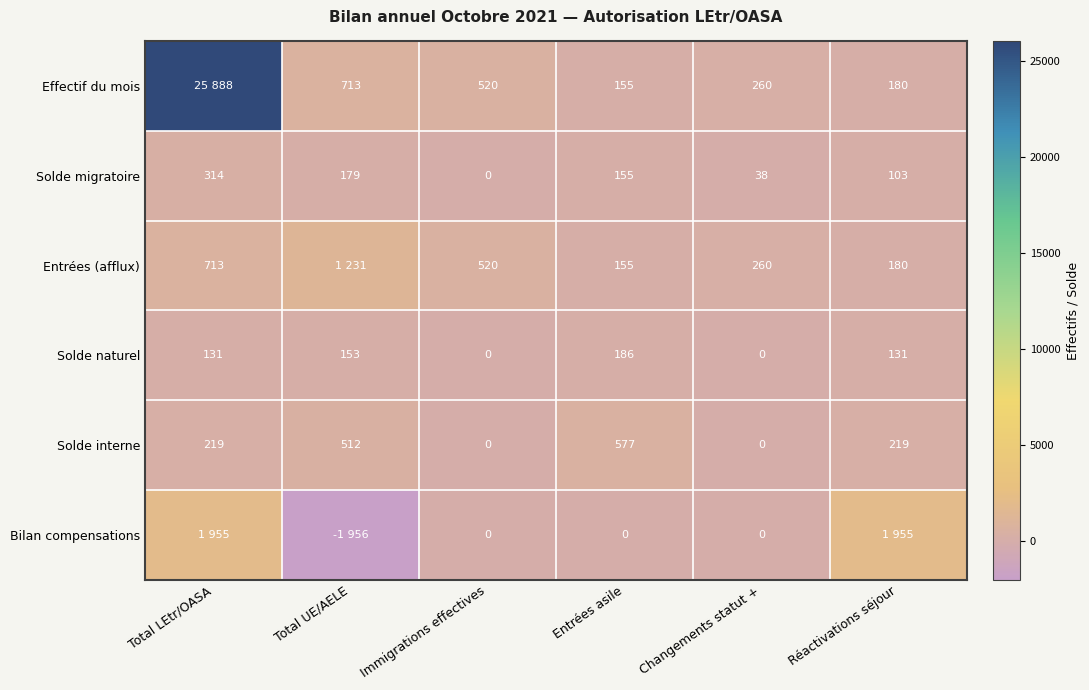

What is the difference between the highest and lowest values at Entrées asile?

577